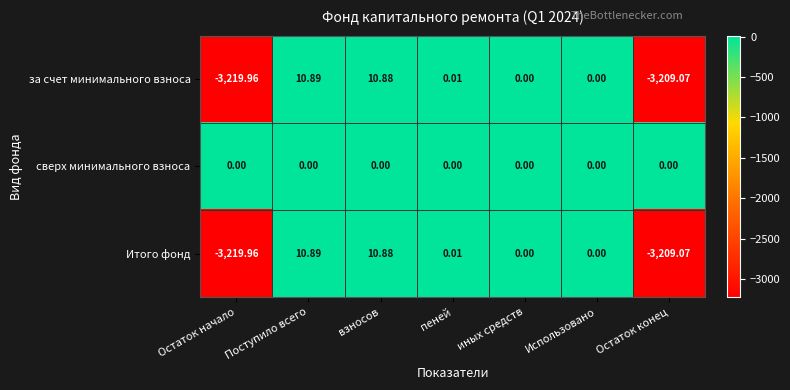

Which category has the lowest value across all series?

Остаток начало